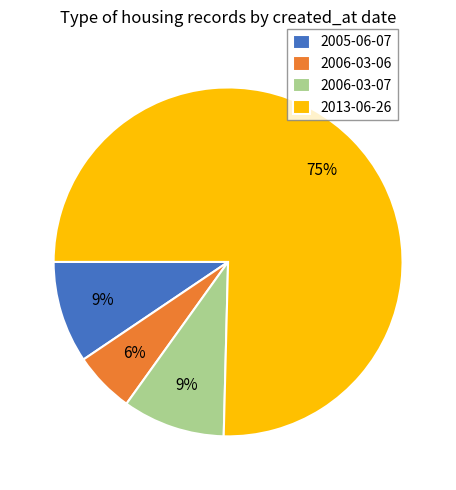

To the nearest percent, what portion does 2005-06-07 represent?

9%